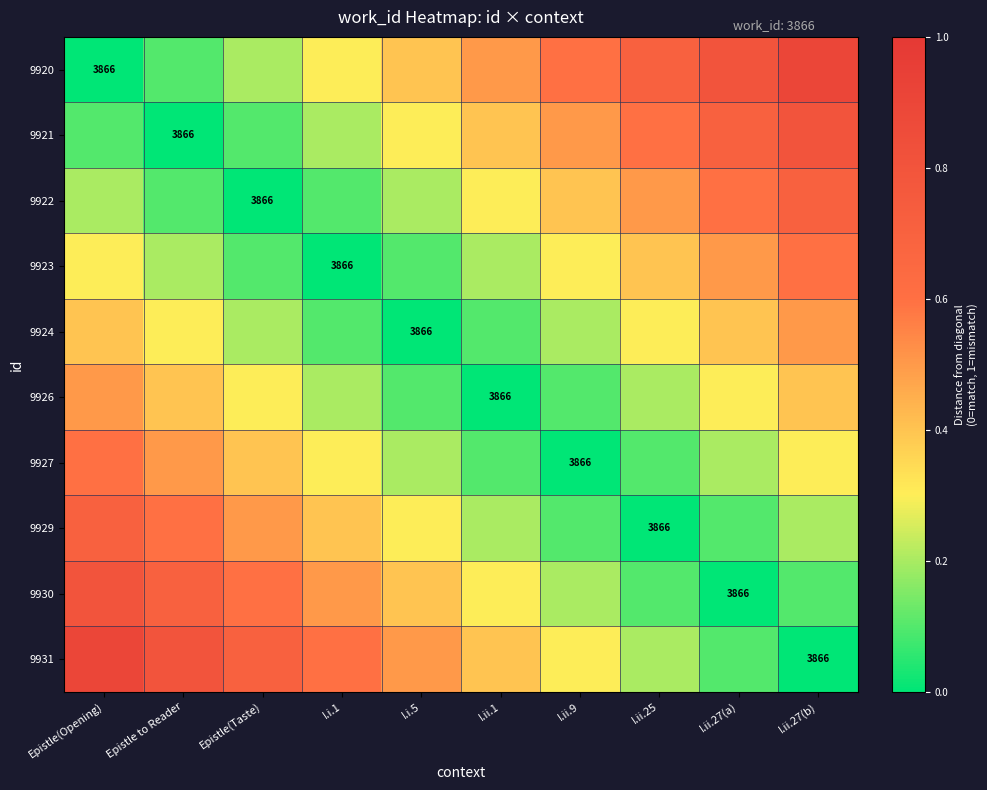

The 9926 series shows 3866.0 at I.ii.1. True or false?

True